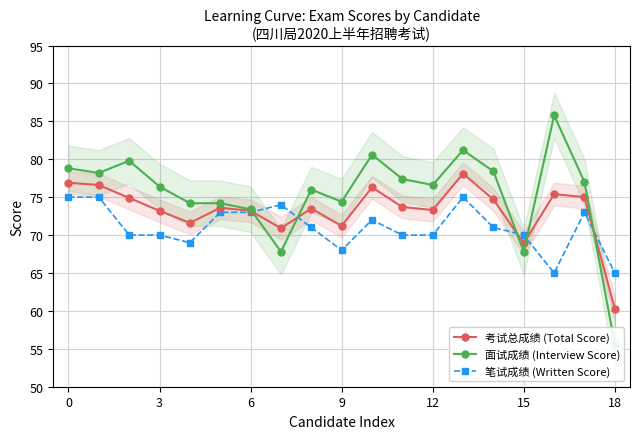

What is the spread (max minus min) of values at 17?

4.0